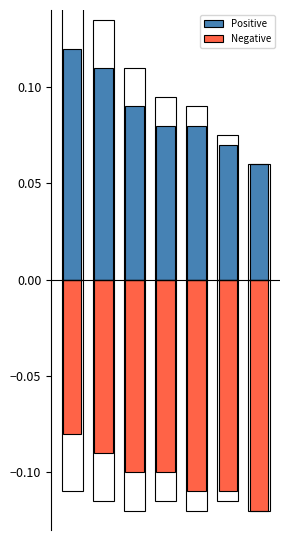

How many bars are there in each group?

2